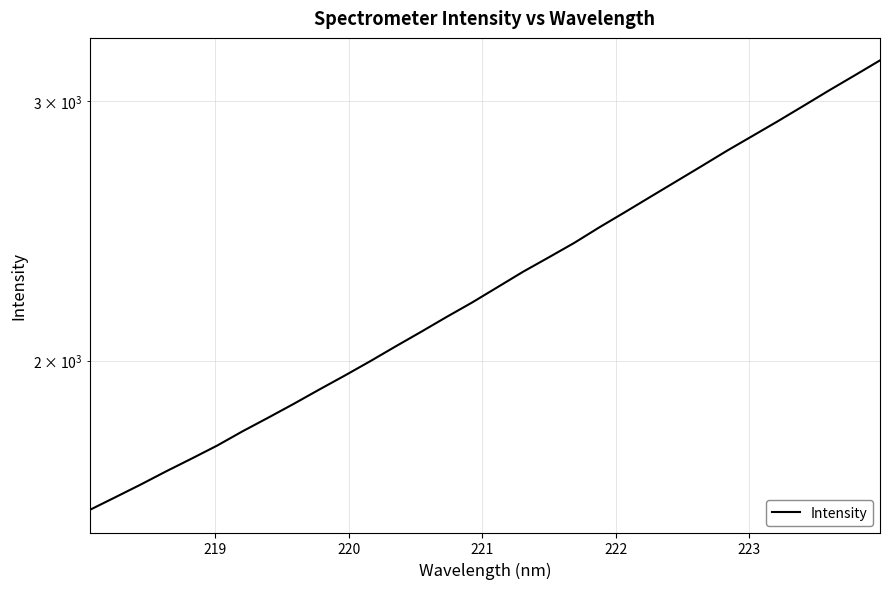

Reading left to right, list all the values displayed in this chart.

1583.7	1615.3	1647.8	1682.3	1716.1	1751.4	1791.1	1829.4	1869.3	1911.4	1953.7	1998.0	2045.0	2092.1	2141.3	2190.2	2243.4	2298.0	2349.7	2403.5	2463.5	2522.3	2583.4	2645.7	2709.7	2775.9	2840.6	2907.1	2977.2	3049.5	3121.5	3196.0